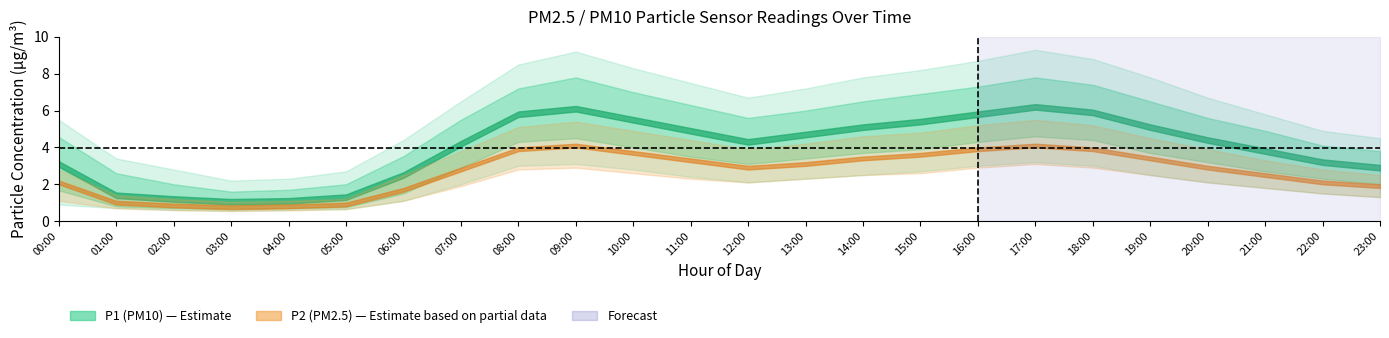

What is the difference between the P1 values at 02:00 and 23:00?

1.7